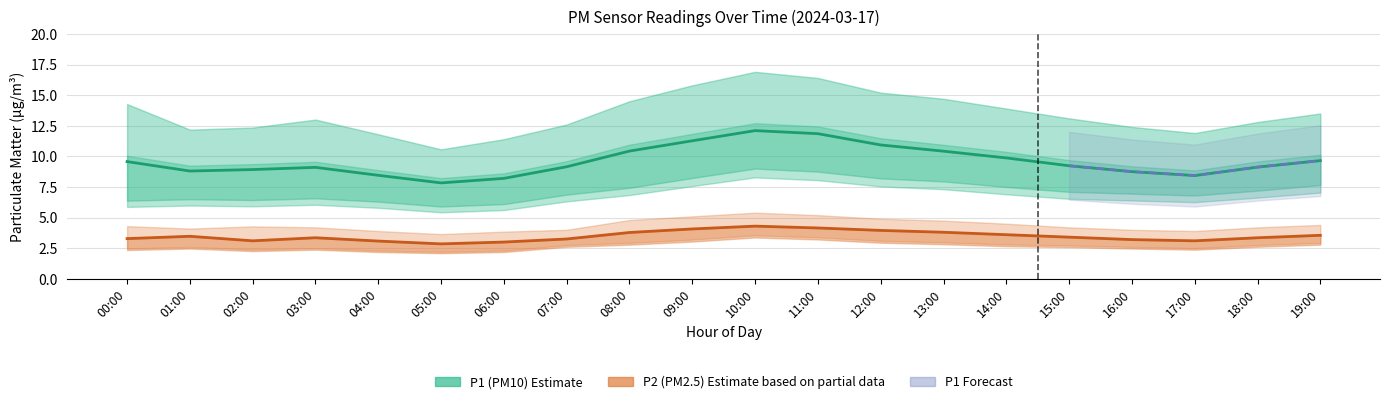

What position from the left is 16:00?

17